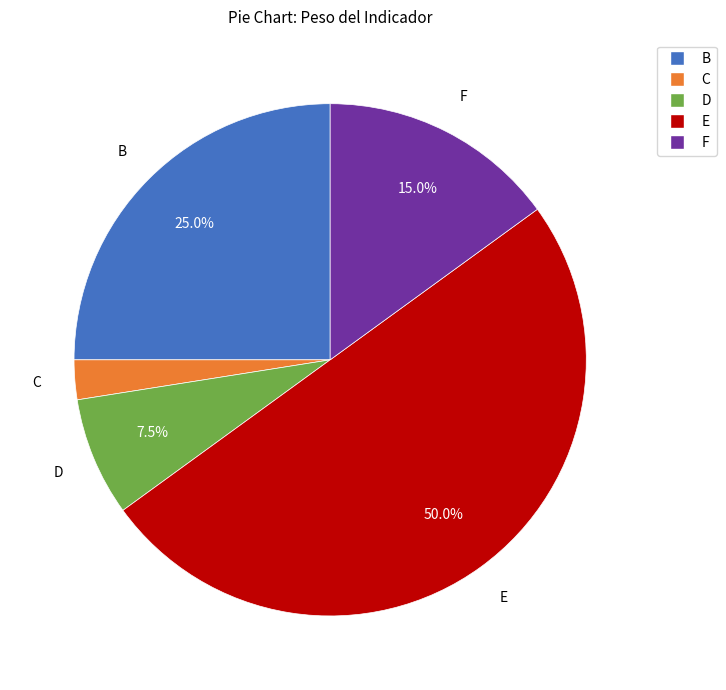

Is the sum of D and C greater than half?

No